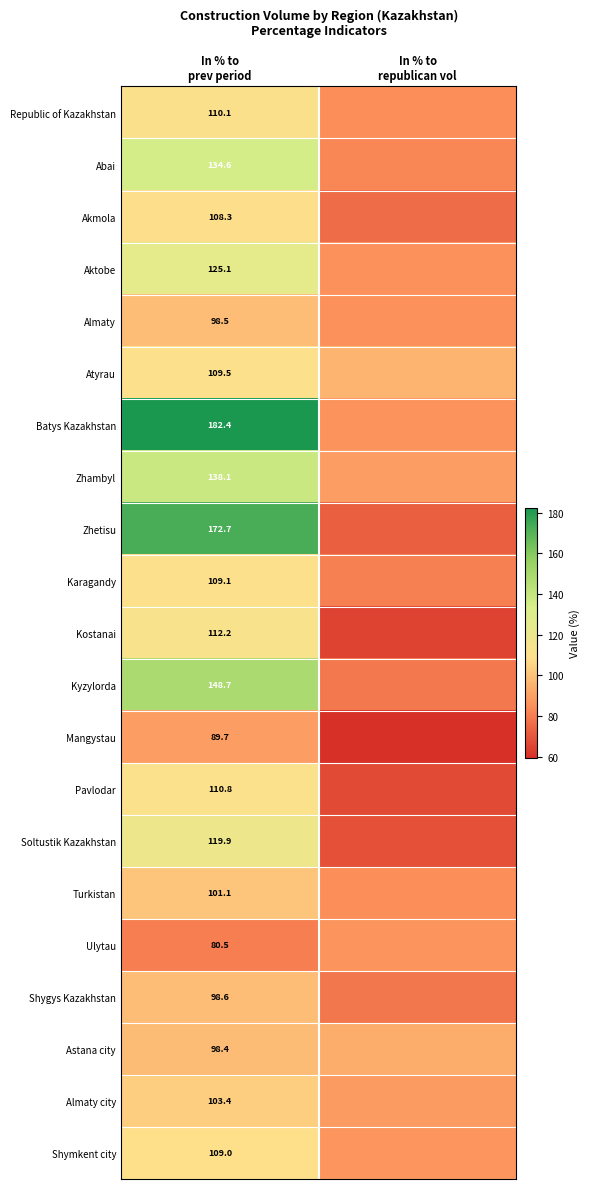

What is the difference between the maximum and minimum values in the Almaty city series?

14.8